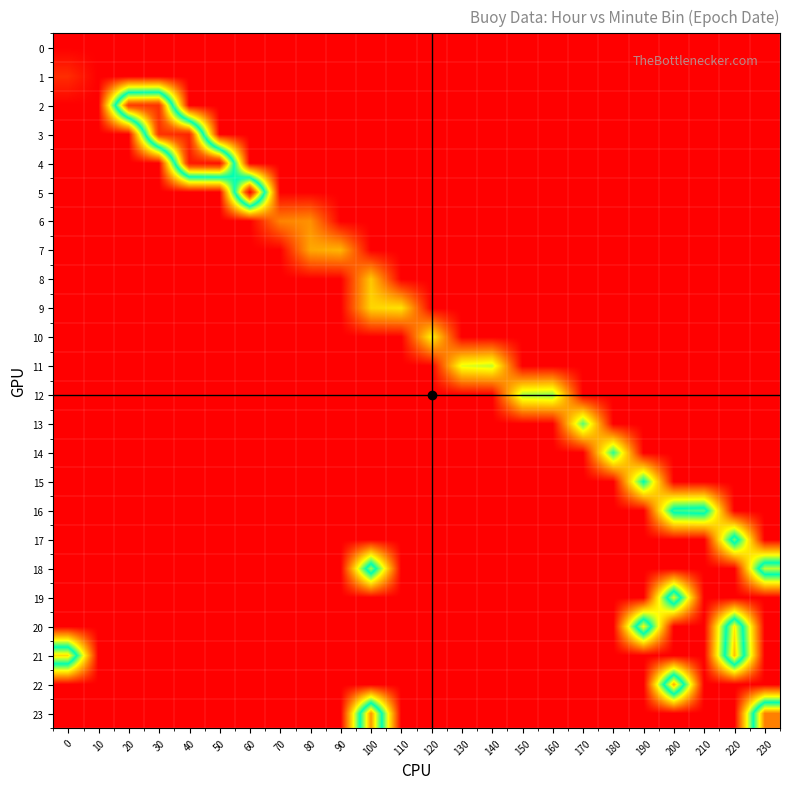

At which category is the sum across all series the highest?

220